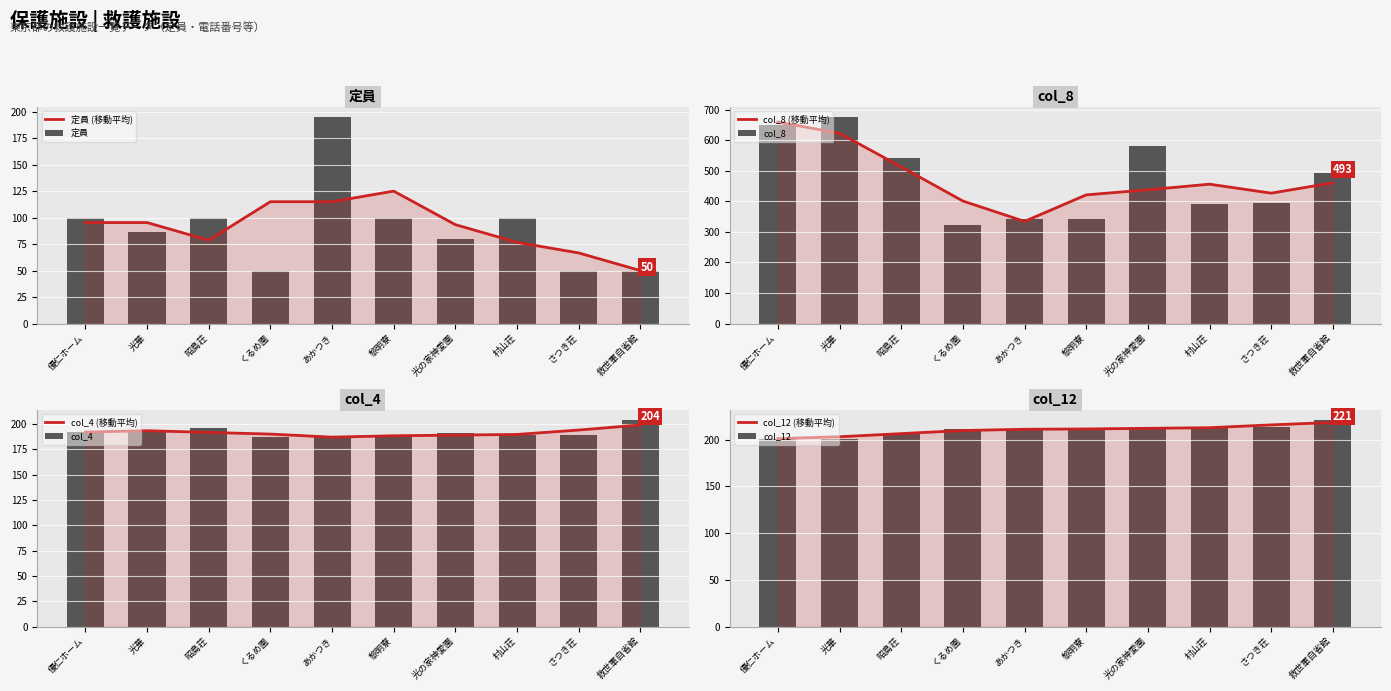

True or false: col_12 has a value of 116 at 黎明寮.

False